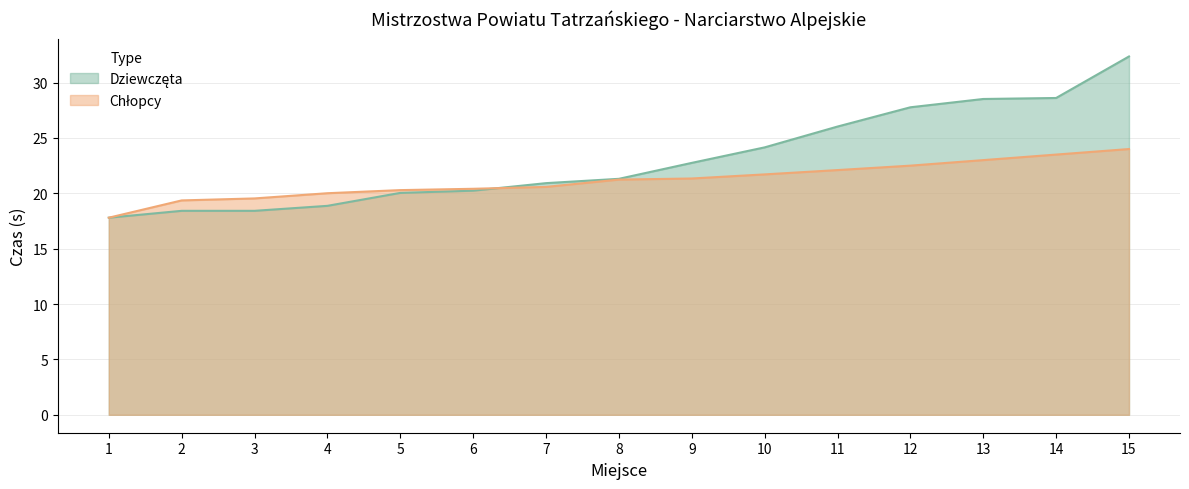

What is the difference between the second highest and second lowest values in the Chłopcy series?

4.1